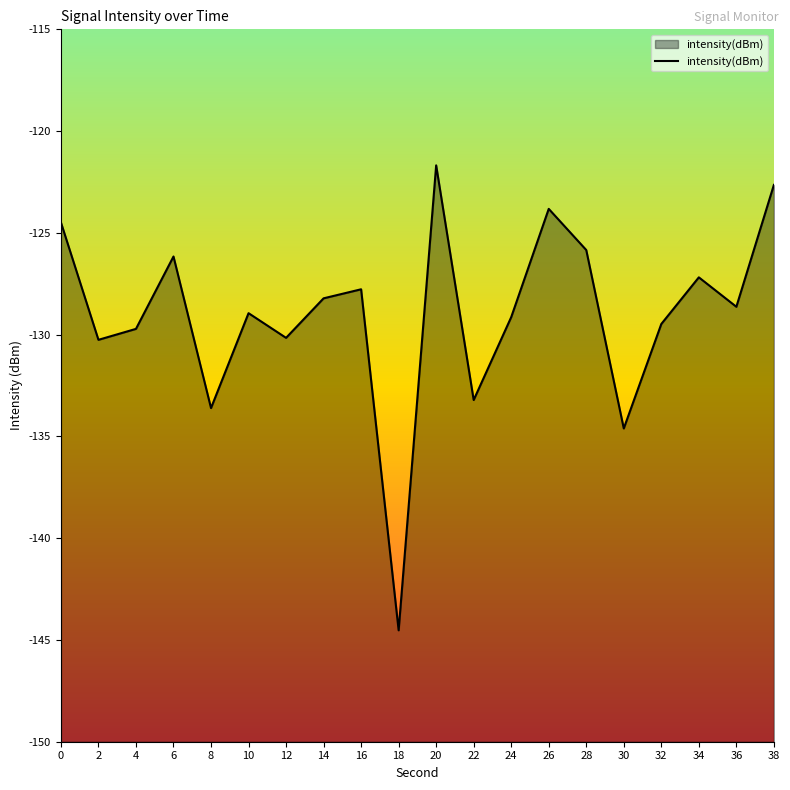

What is the difference between the second highest and minimum values?

21.9